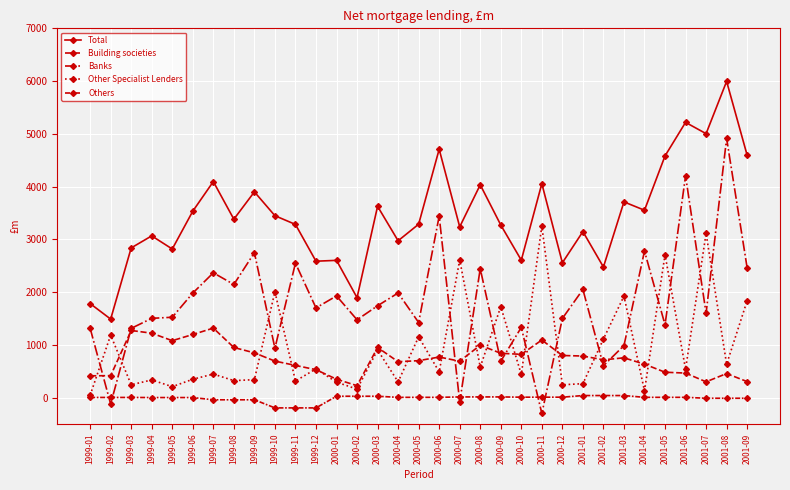

Reading right to left, list all the values displayed in this chart.

Total: 4595	5995	5004	5218	4582	3553	3711	2477	3148	2557	4057	2606	3273	4035	3238	4708	3288	2974	3627	1896	2603	2587	3284	3449	3901	3383	4096	3535	2818	3067	2839	1490	1784
Building societies: 305	458	301	467	483	636	756	718	790	800	1093	822	842	995	692	771	702	682	952	228	351	531	612	694	850	952	1319	1198	1081	1223	1274	418	415
Banks: 2461	4913	1600	4203	1382	2779	988	606	2051	1502	-299	1333	691	2444	-80	3440	1425	1985	1742	1477	1929	1702	2550	939	2748	2146	2367	1983	1525	1504	1314	-119	1317
Other Specialist Lenders: 1839	634	3114	541	2710	131	1926	1112	266	245	3252	441	1725	581	2611	490	1154	300	905	163	295	547	316	2008	342	324	448	350	209	337	245	1186	47
Others: -10	-10	-10	7	7	7	41	41	41	10	10	10	15	15	15	7	7	7	28	28	28	-193	-193	-193	-39	-39	-39	3	3	3	5	5	5